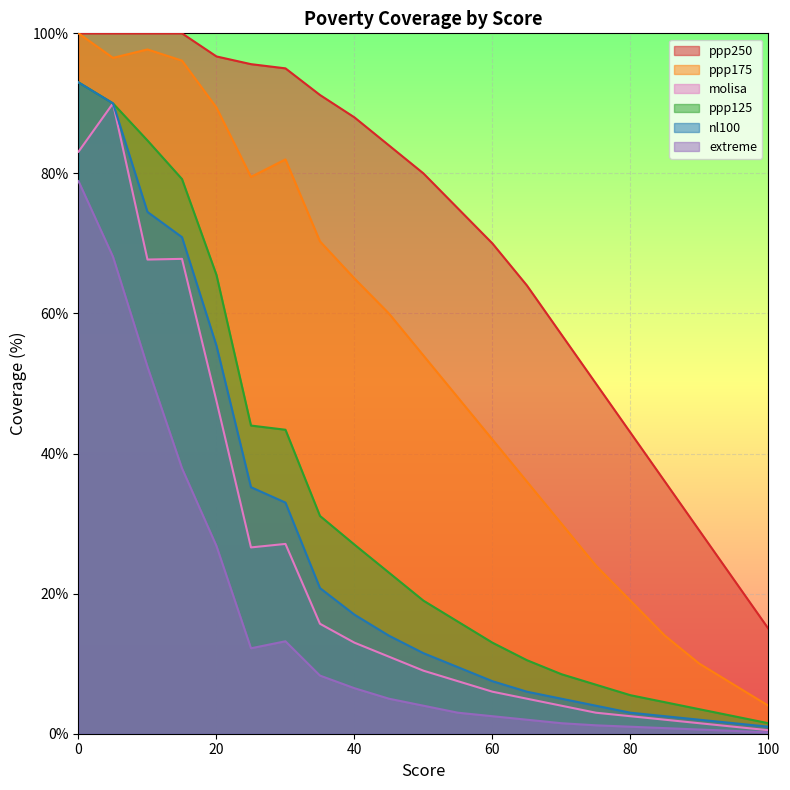

Where is ppp125 nearest to the value 47?

25